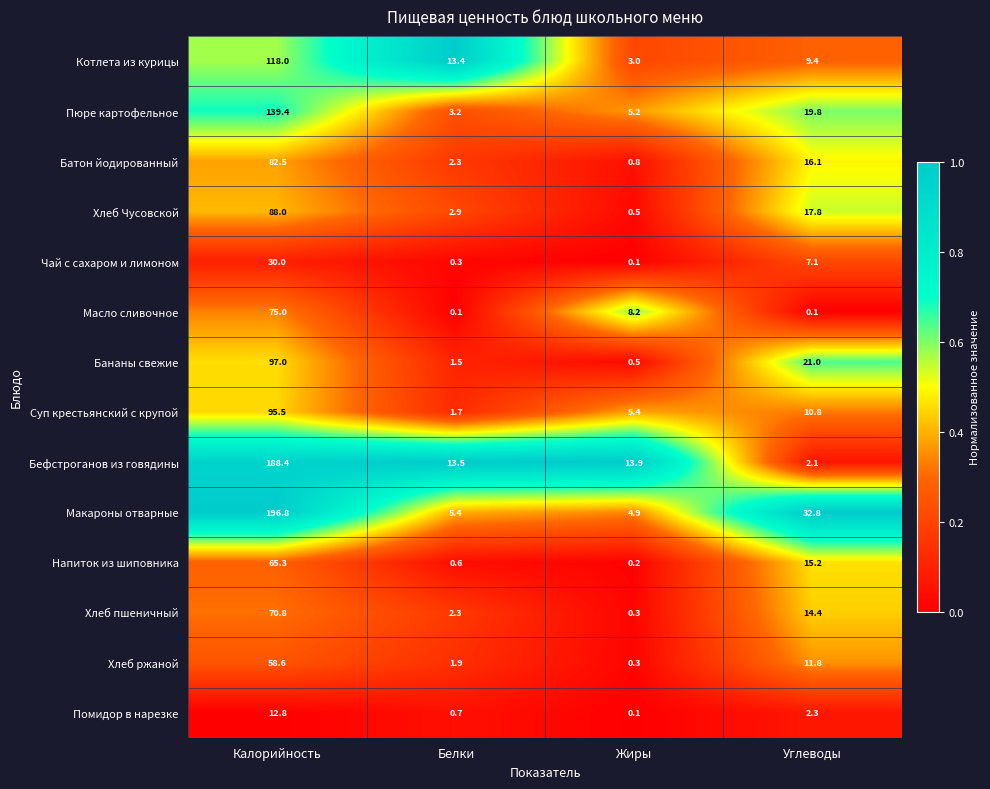

The Хлеб ржаной series shows 0.3 at Жиры. True or false?

True